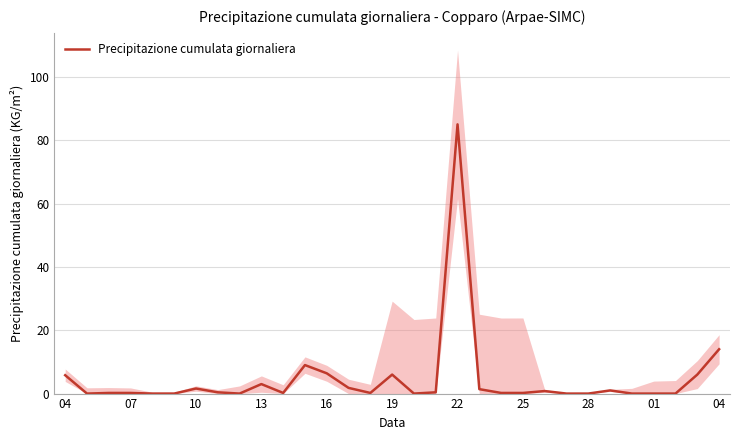

The value at 16 is -51.4. True or false?

False